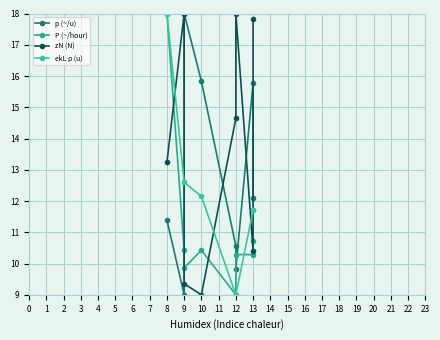

In p (~/u), how many points are higher than both neighbors (excluding endpoints)?

2